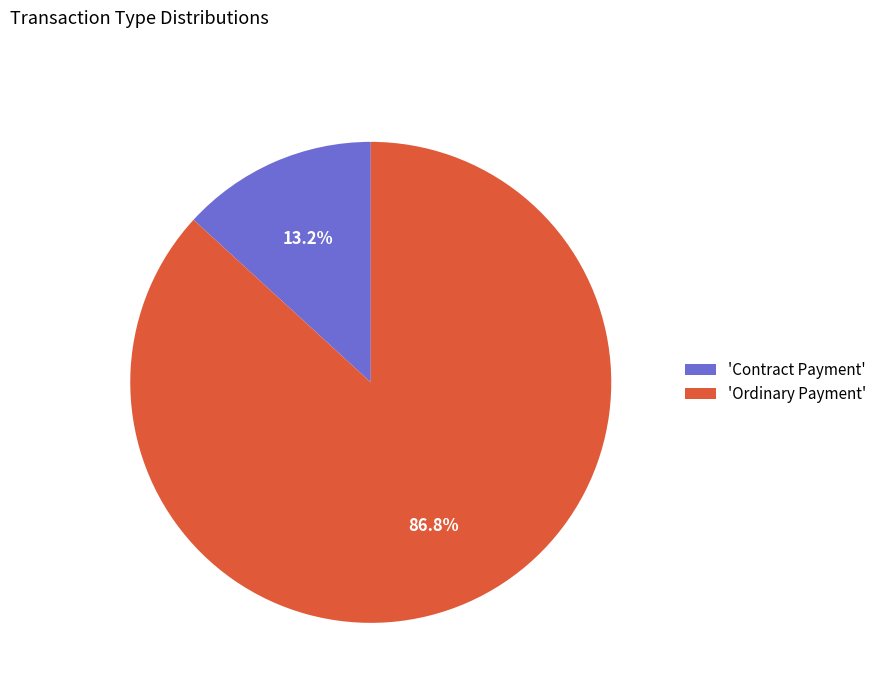

Is there a majority slice in this chart?

Yes